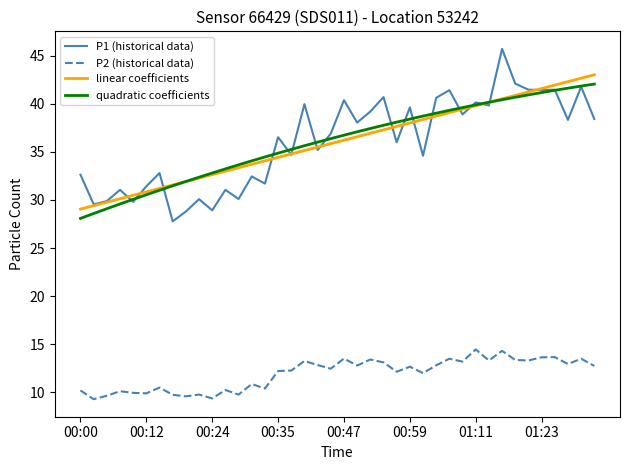

Rank the series by their maximum value, from lowest to highest.

P2 (historical data), quadratic coefficients, linear coefficients, P1 (historical data)